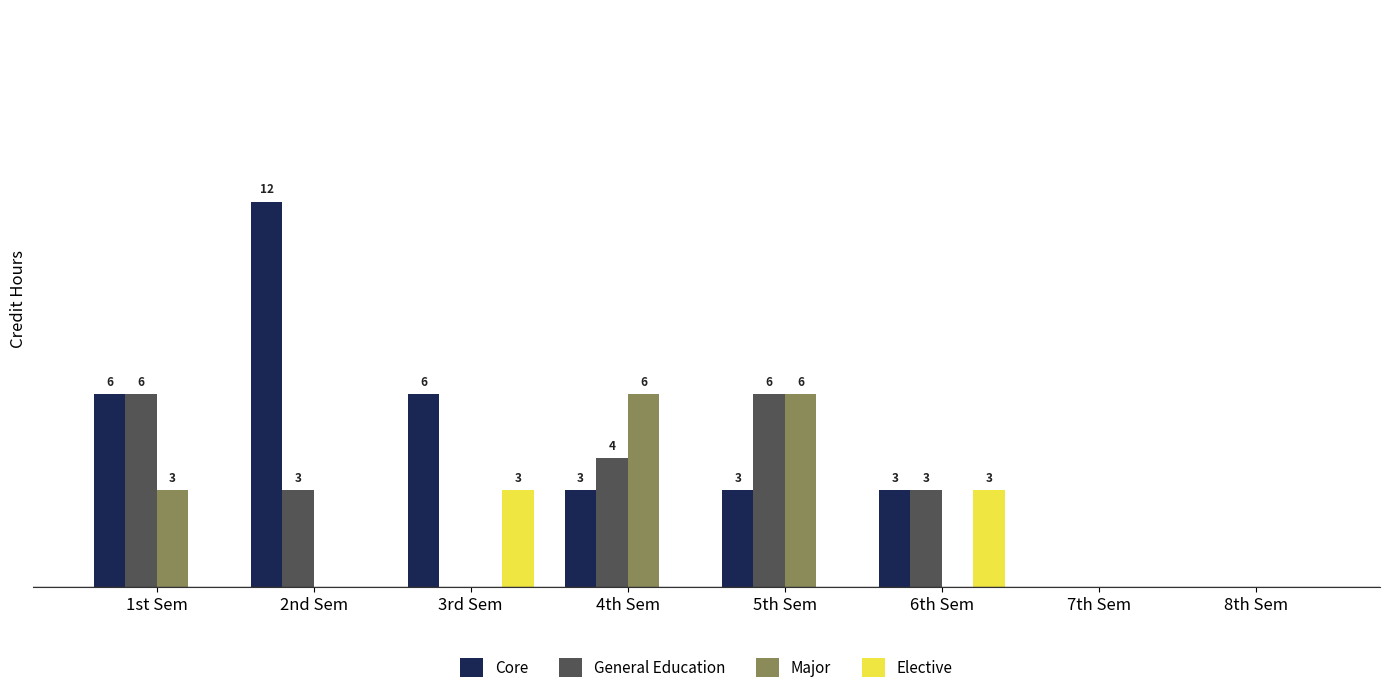

Which category has the highest value across all series?

2nd Sem